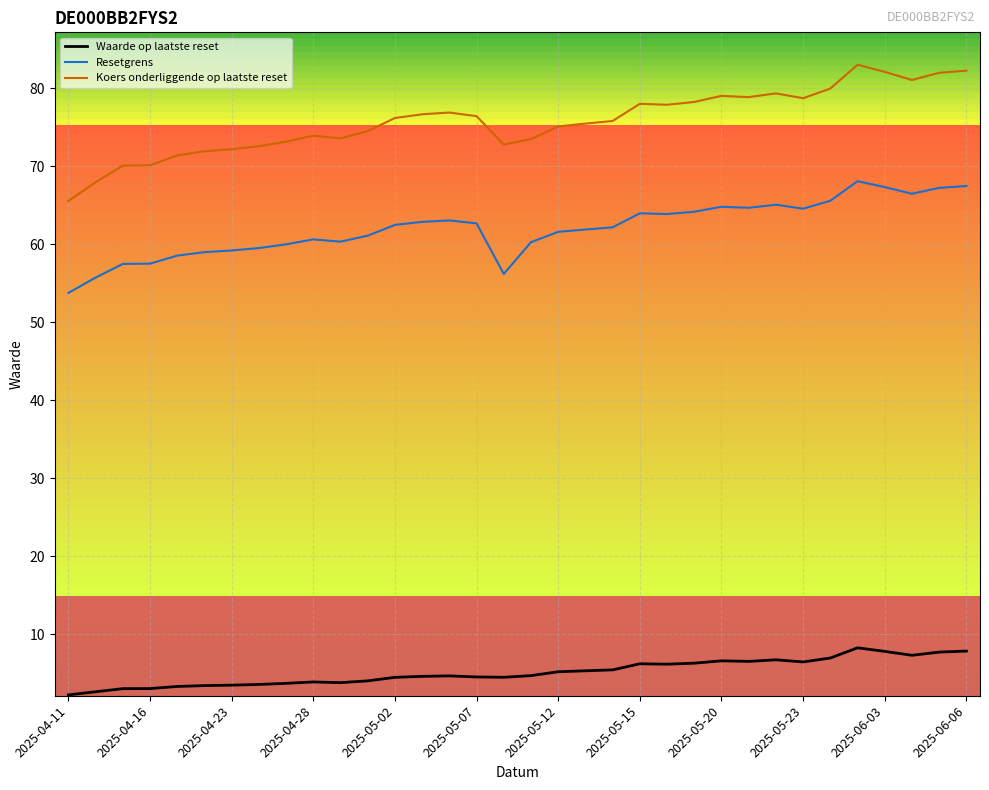

Is it true that Koers onderliggende op laatste reset equals 101.3 at 2025-05-12?

False